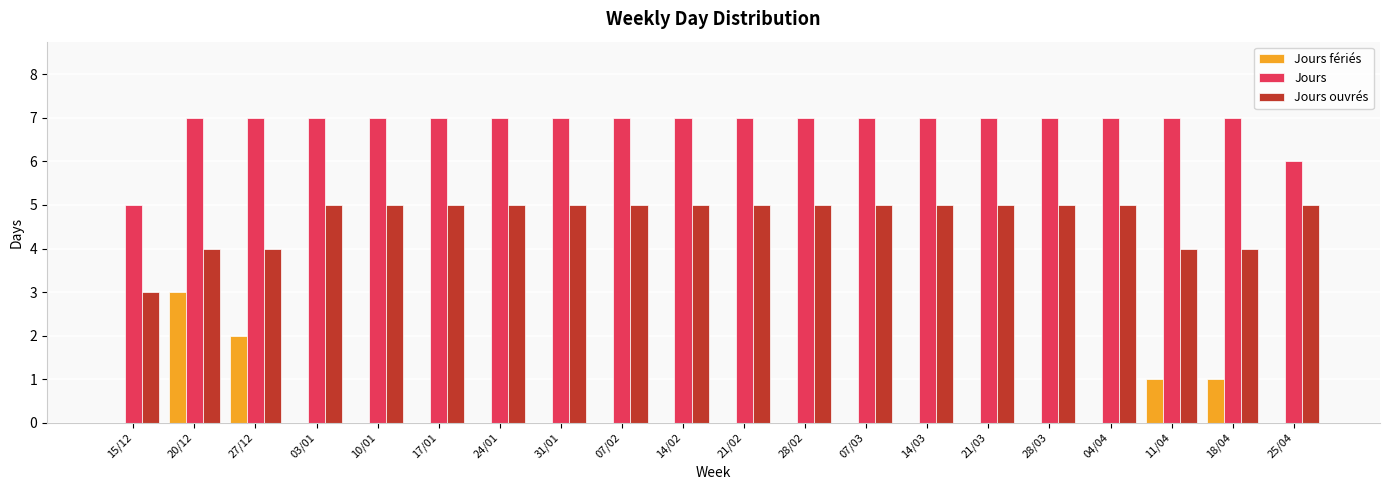

Reading right to left, what are all the values shown in this chart?

Jours fériés: 0	1	1	0	0	0	0	0	0	0	0	0	0	0	0	0	0	2	3	0
Jours: 6	7	7	7	7	7	7	7	7	7	7	7	7	7	7	7	7	7	7	5
Jours ouvrés: 5	4	4	5	5	5	5	5	5	5	5	5	5	5	5	5	5	4	4	3